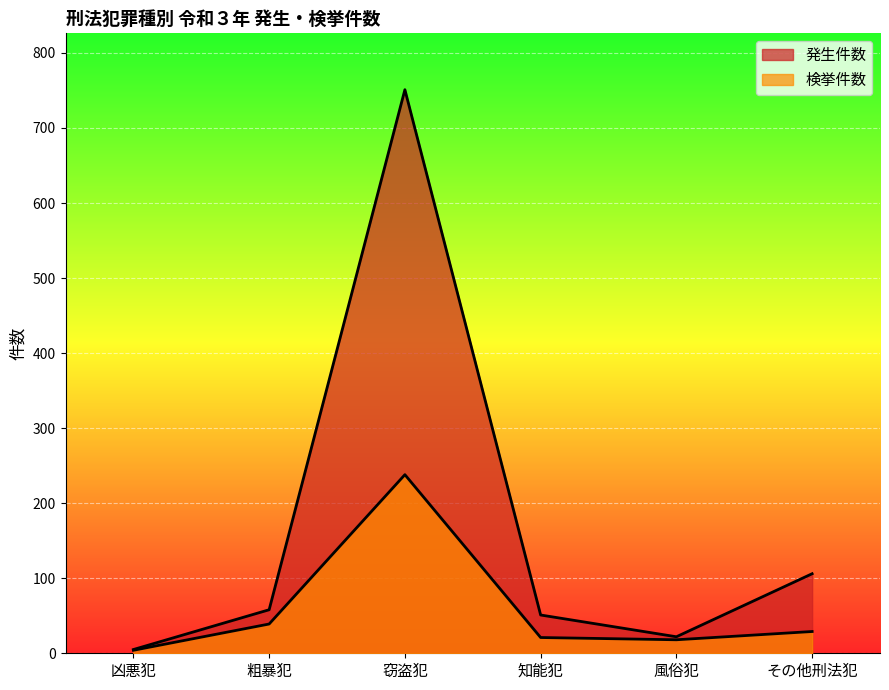

What is the lowest value of the 発生件数 series?

5